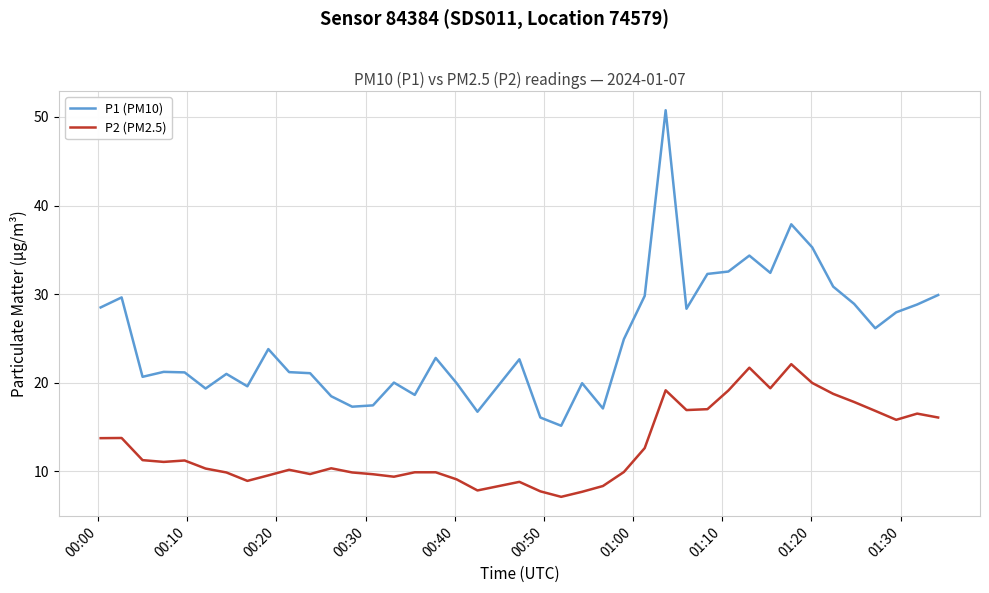

What is the average value of the P2 (PM2.5) series?

12.9